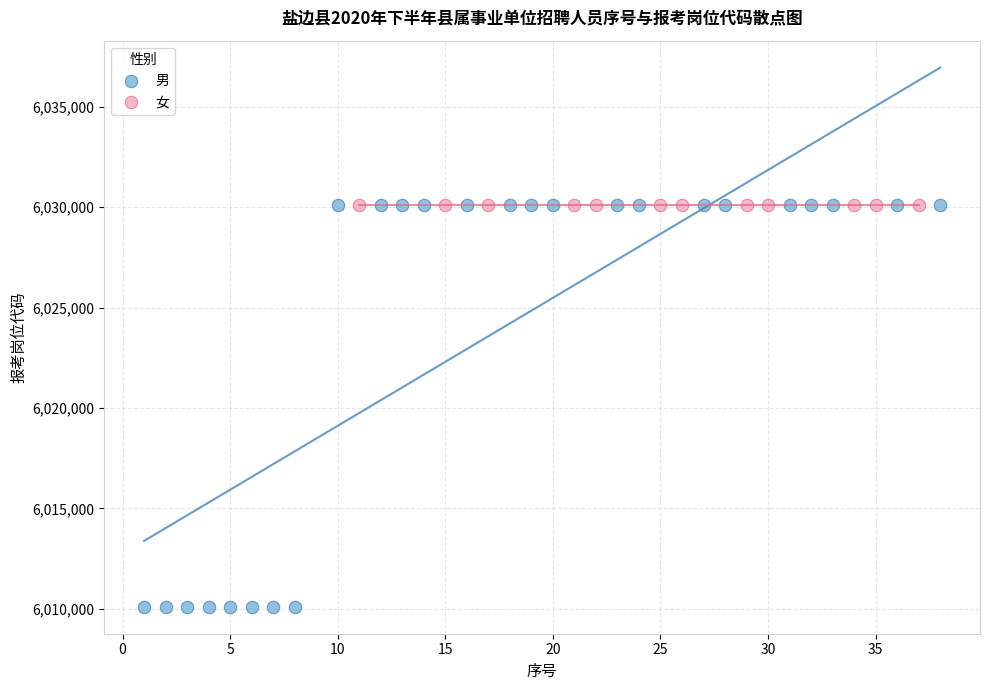

Which series reaches the minimum Y coordinate?

男